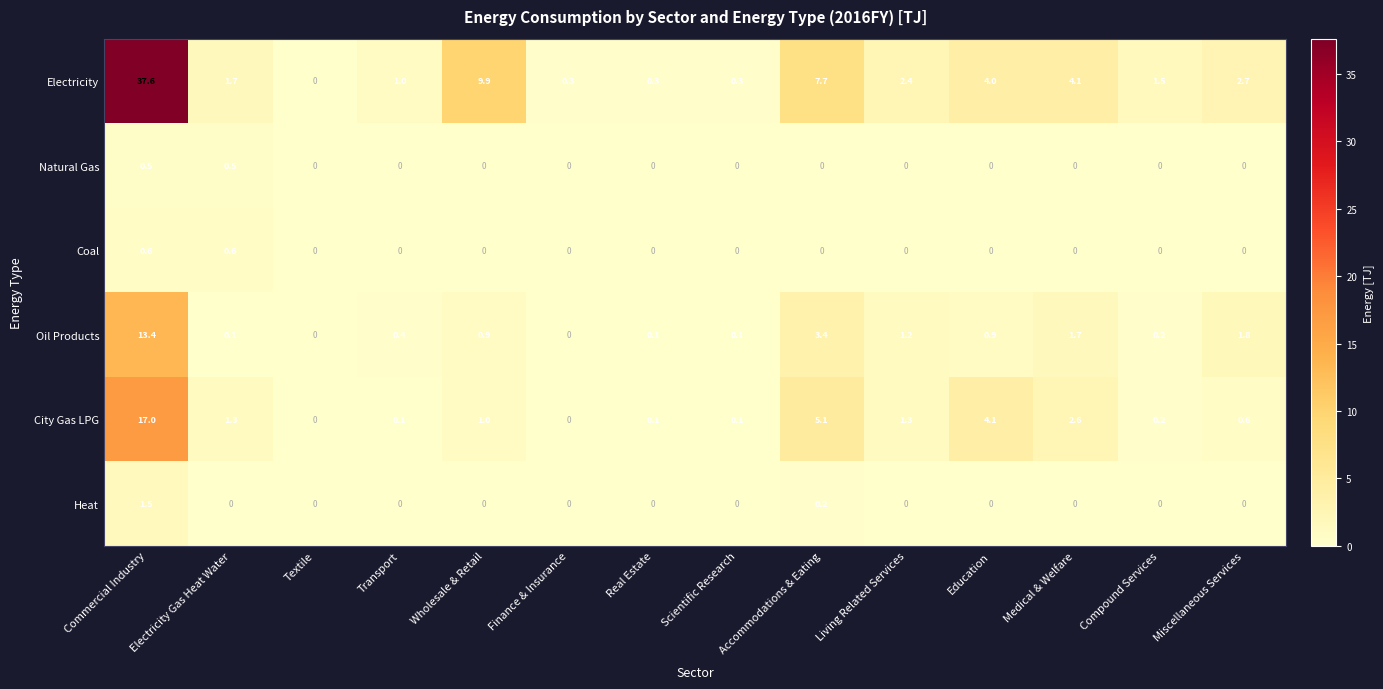

Is the value of Oil Products at Wholesale & Retail greater than the value of Natural Gas at Living Related Services?

Yes